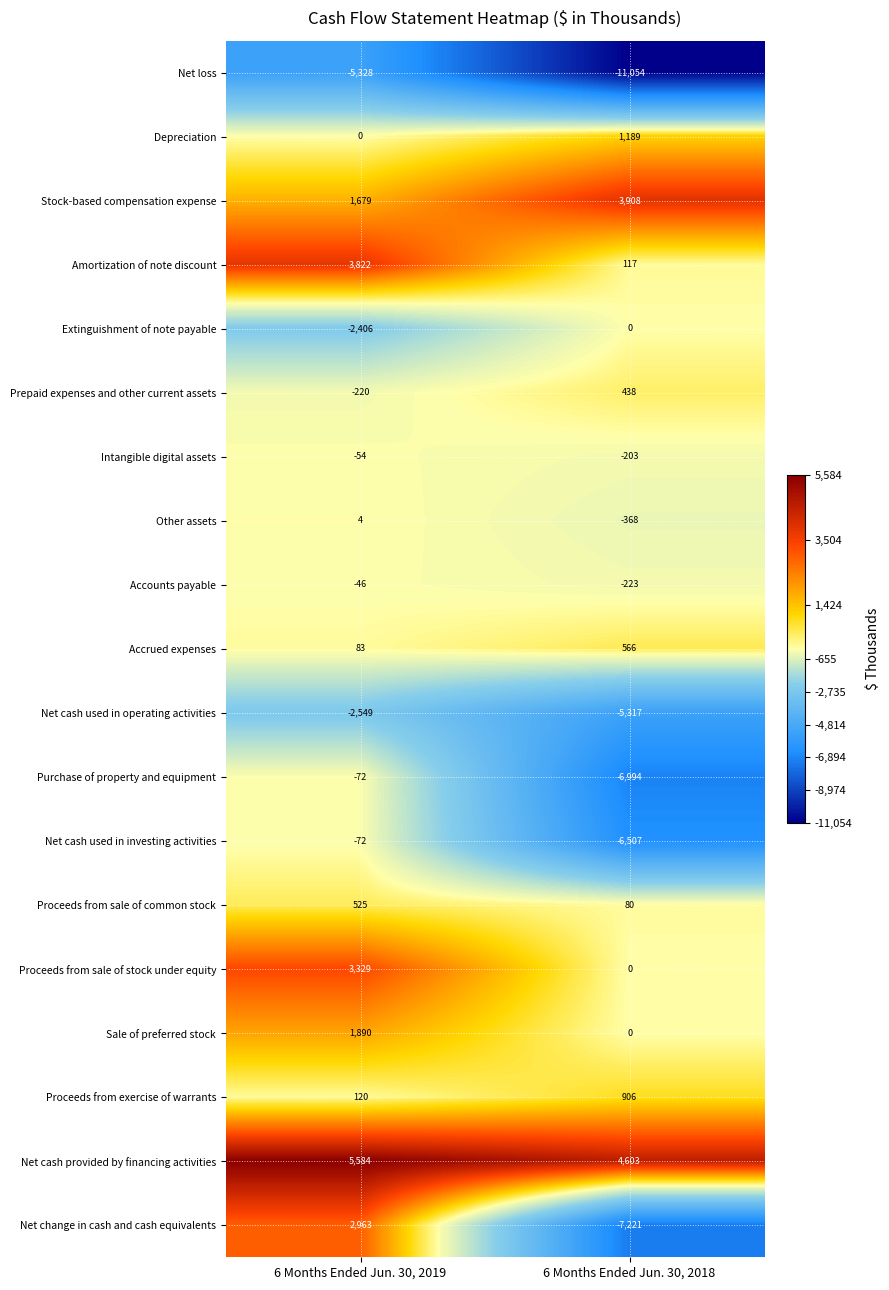

At which category is the sum across all series the highest?

6 Months Ended Jun. 30, 2019